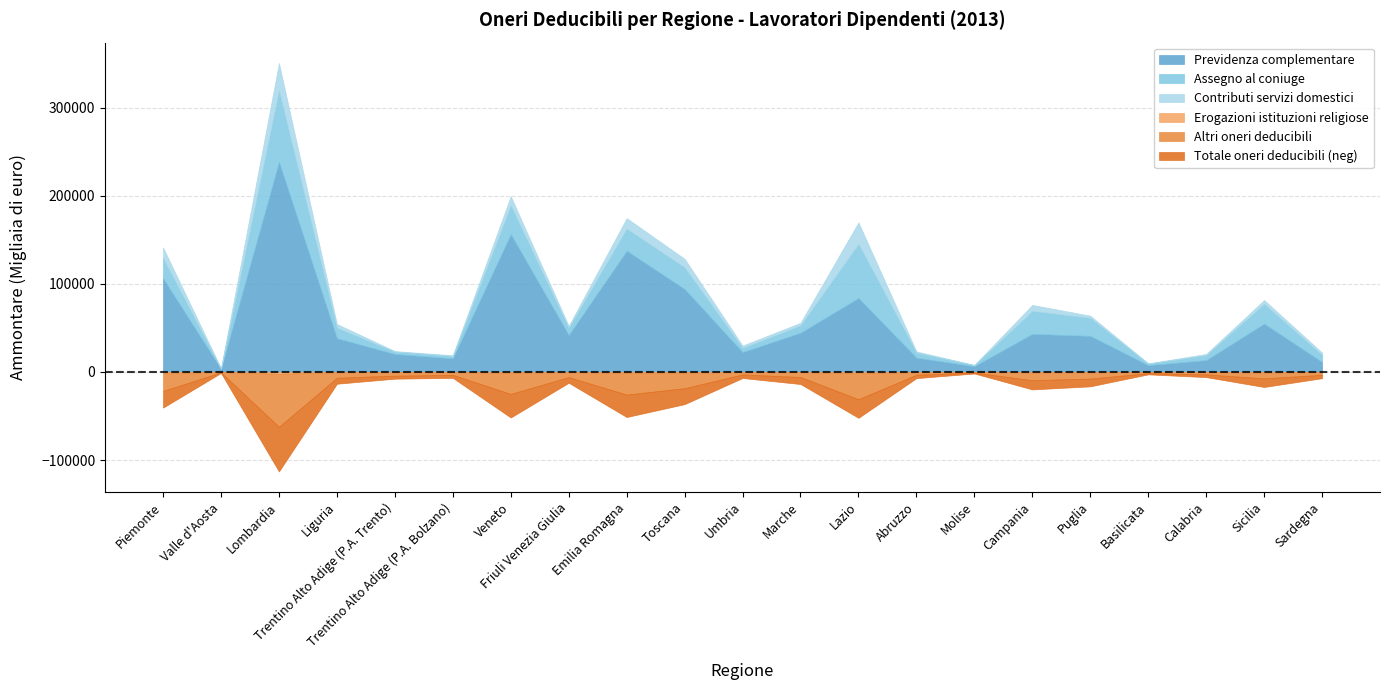

At Valle d'Aosta, list the series in order from largest to smallest.

Totale oneri deducibili, Previdenza complementare, Assegno al coniuge, Altri oneri deducibili, Contributi servizi domestici, Erogazioni istituzioni religiose